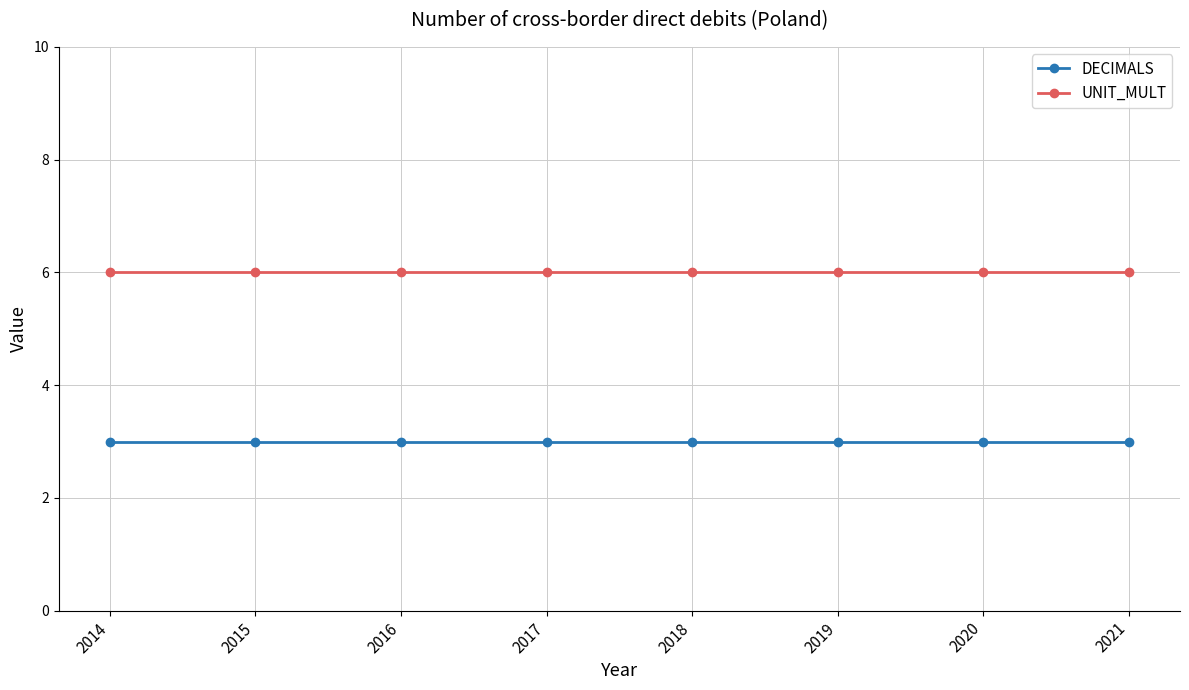

Which series has the largest total across all categories?

UNIT_MULT